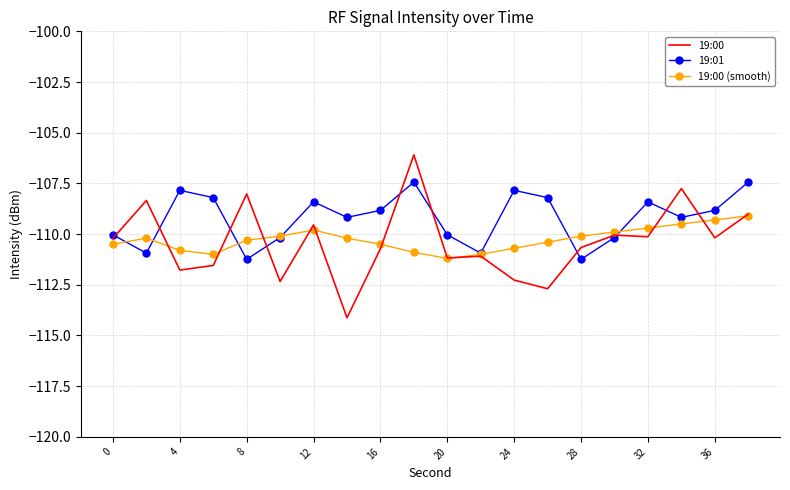

List the series in order of their peak value, lowest first.

19:00 (smooth), 19:01, 19:00